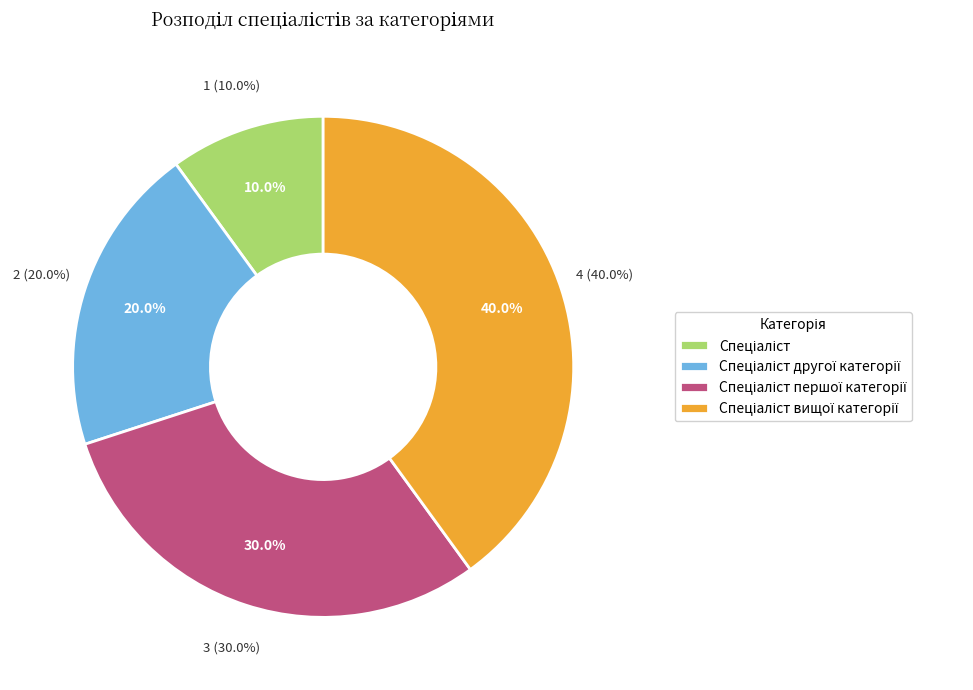

Does Спеціаліст другої категорії represent more than half of the total?

No